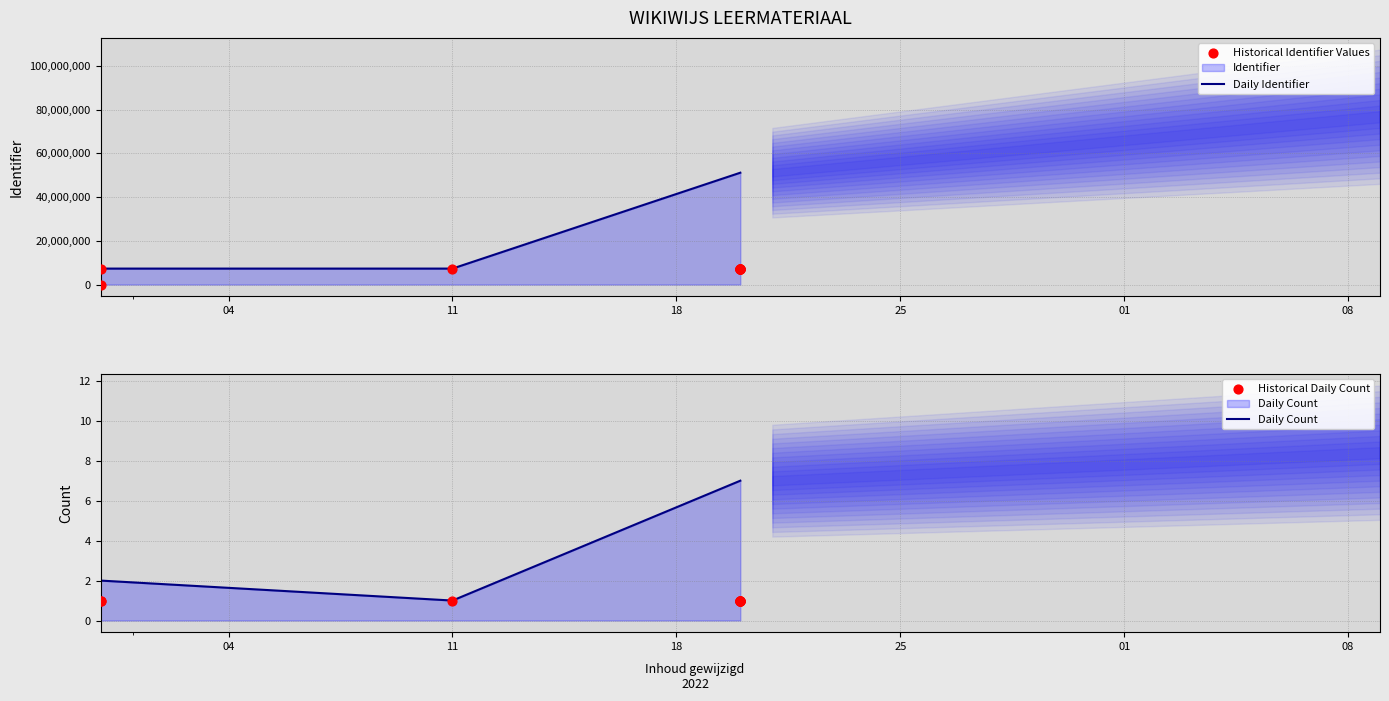

Approximately how many times larger is the value at 2022-10-20 compared to 2022-10-20?

1.0